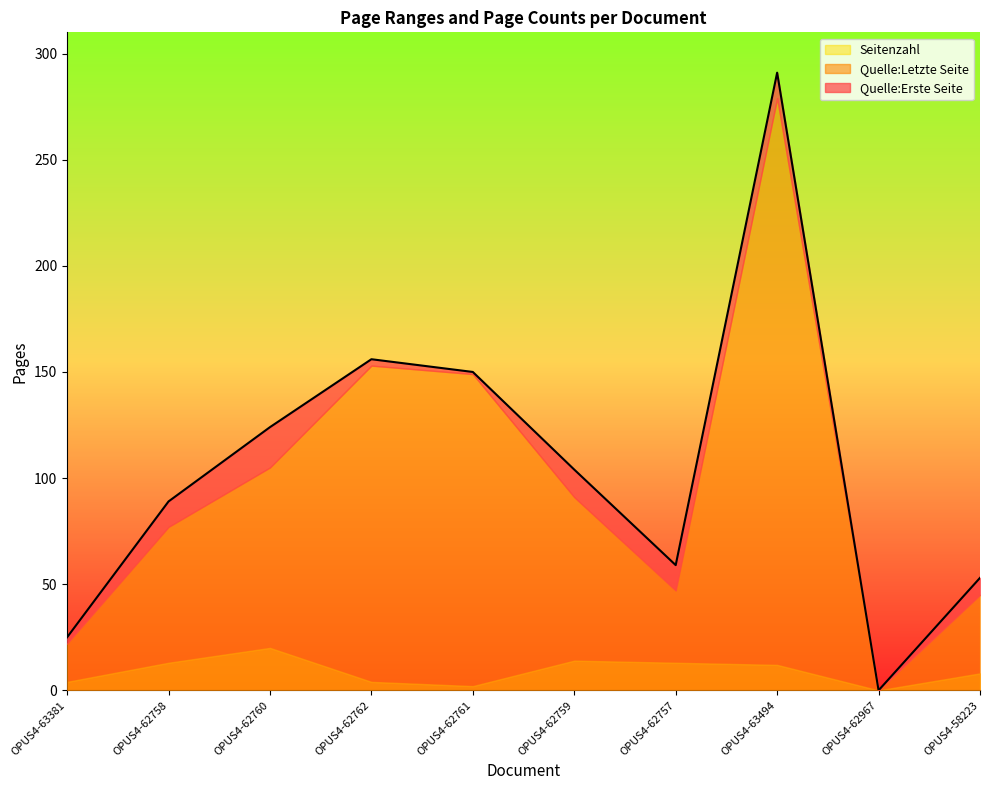

What is the difference between the highest and lowest values at OPUS4-63494?

279